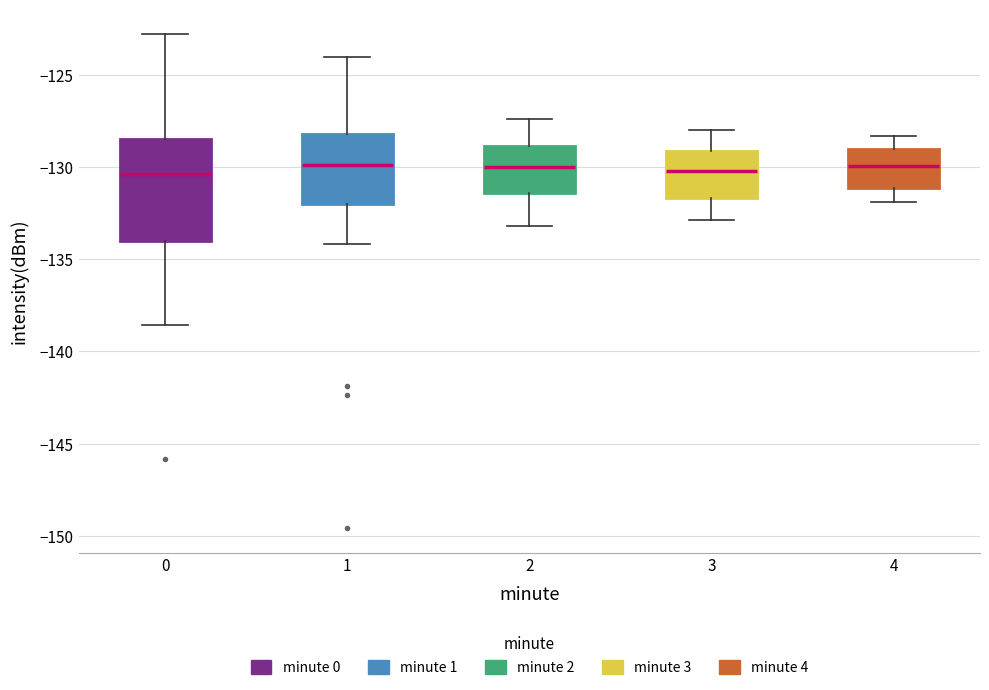

Where does the lower whisker of the box at x = 2 end on the y-axis? The values are not printed on the chart, so give them approximately, as read against the axis.

-133.0